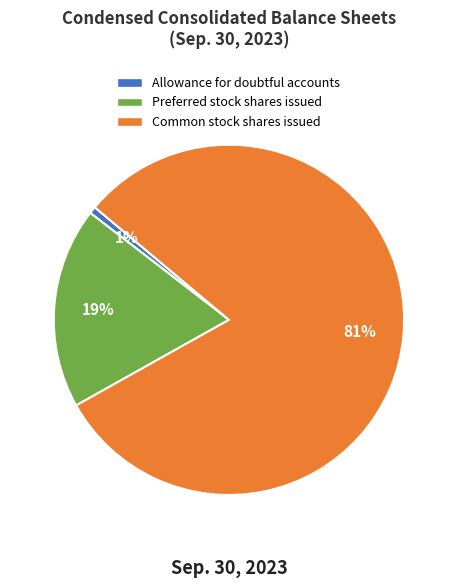

To the nearest percent, what is the combined percentage of Preferred stock shares issued and Common stock shares issued?

99%